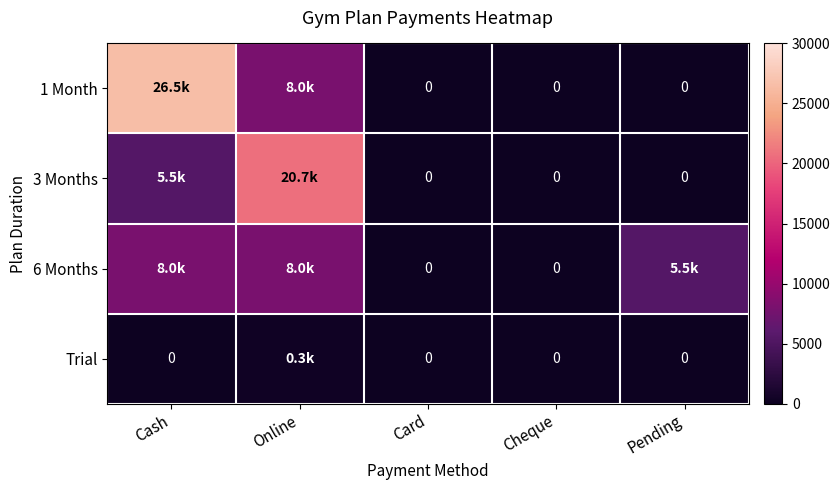

What is the sum of all 3 Months values?

26200